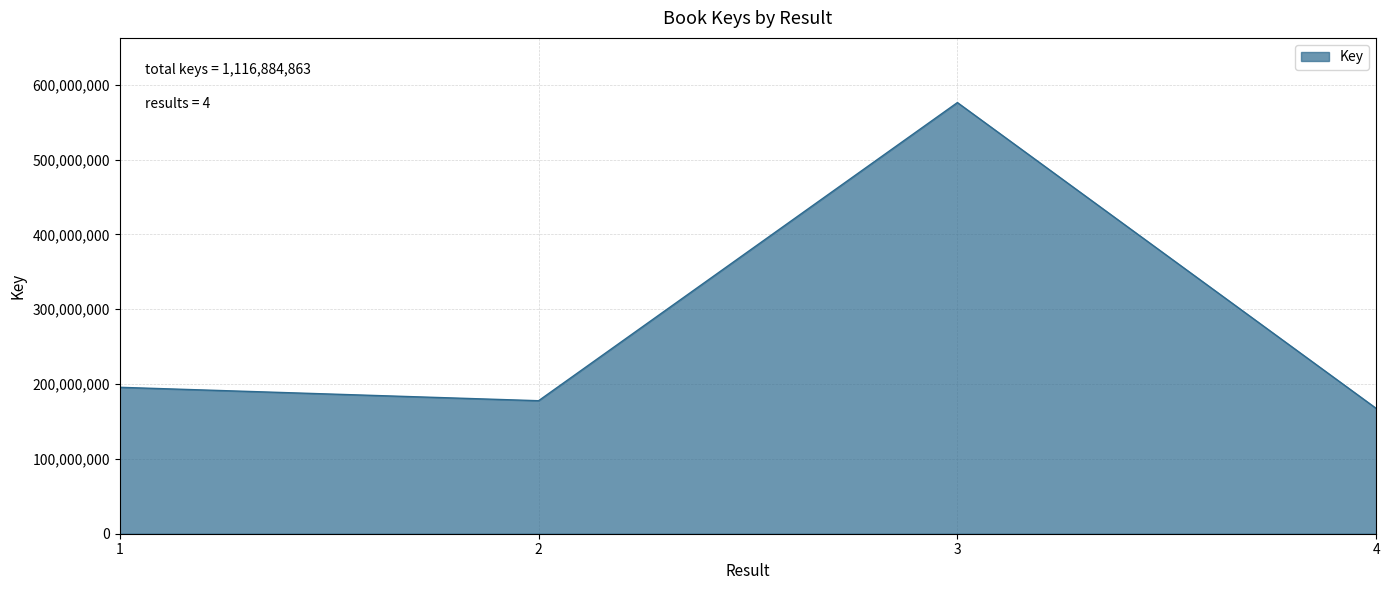

How many lines are shown in the chart?

1